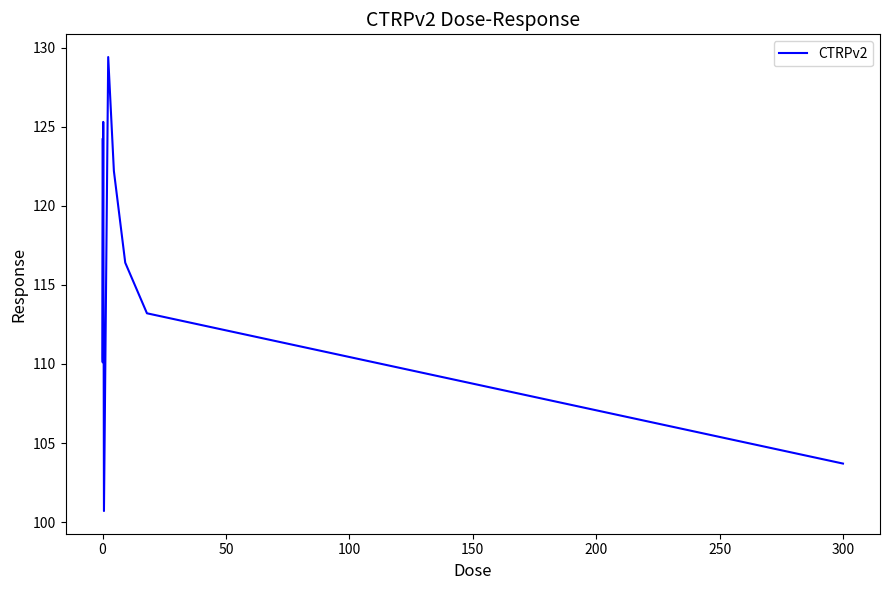

What is the smallest value displayed?

100.7